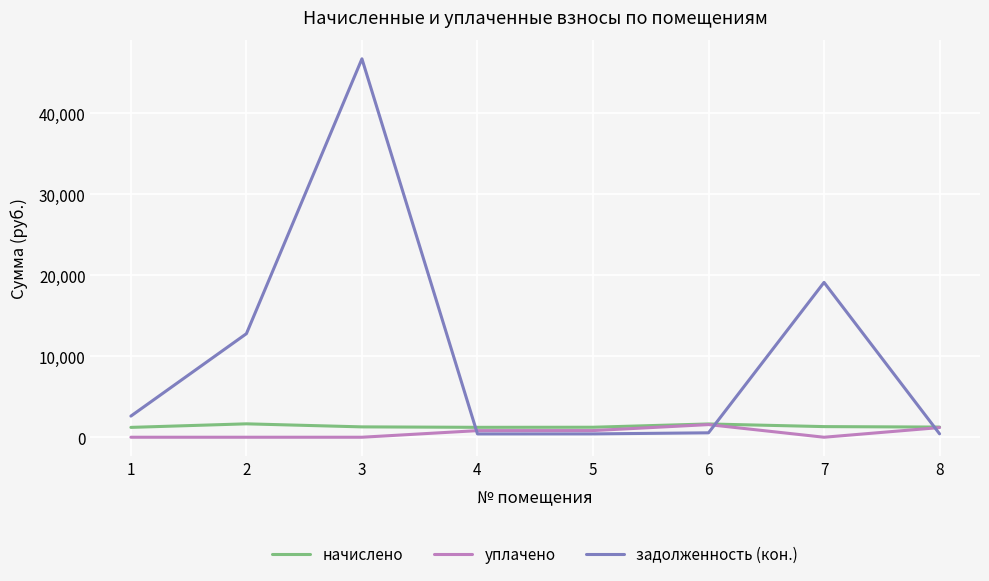

Between 2 and 7, which series saw the biggest shift?

задолженность (кон.)